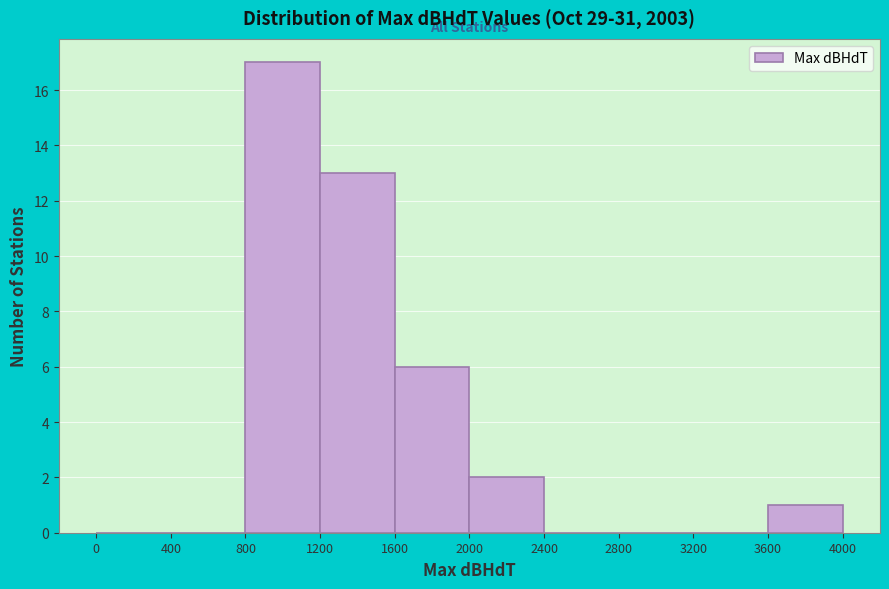

Reading left to right, transcribe this chart: for each bar, give the range it covers on the x-axis and its height. The values are not printed on the chart, so give them approximately, as read against the axis.

0 to 400: 0
400 to 800: 0
800 to 1200: 17
1200 to 1600: 13
1600 to 2000: 6
2000 to 2400: 2
2400 to 2800: 0
2800 to 3200: 0
3200 to 3600: 0
3600 to 4000: 1